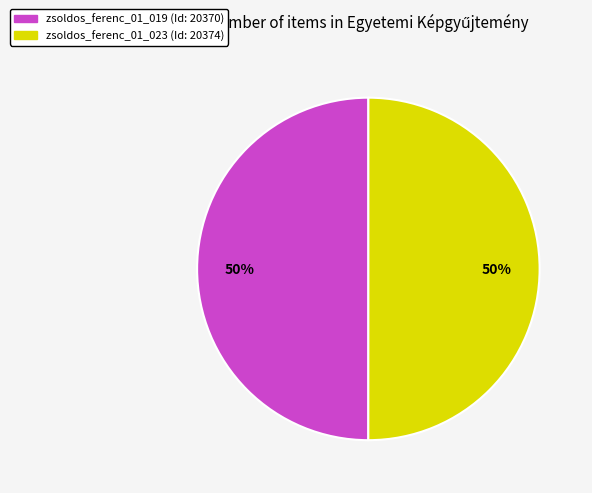

What percentage is the zsoldos_ferenc_01_019 slice, to the nearest percent?

50%